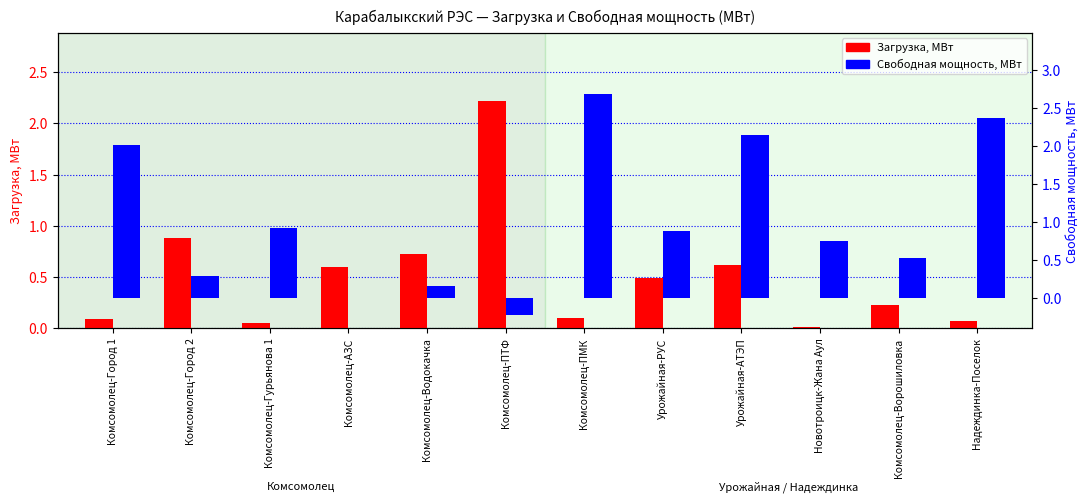

Rank the series by their maximum value, from highest to lowest.

Свободная мощность, МВт, Загрузка, МВт